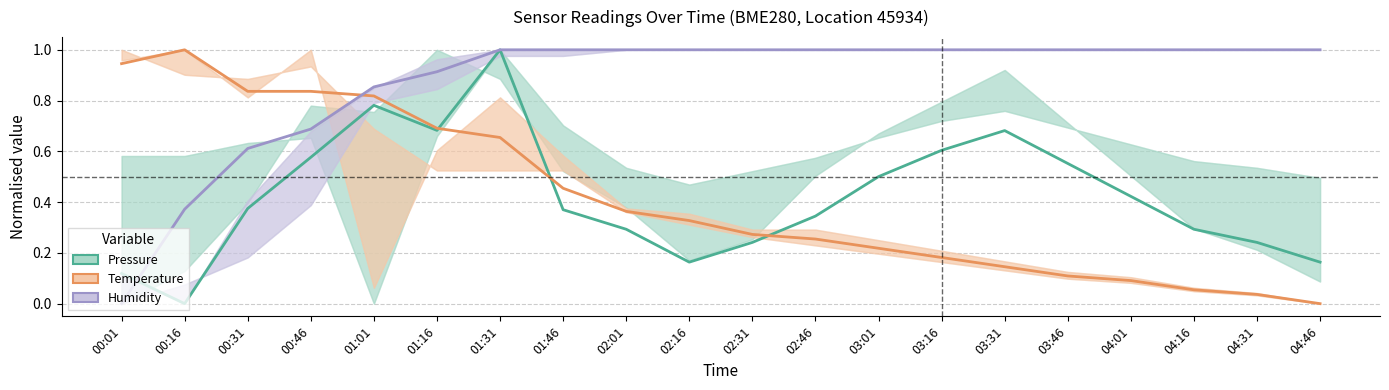

What is the value of the Pressure point at the 18th from the left?

0.3